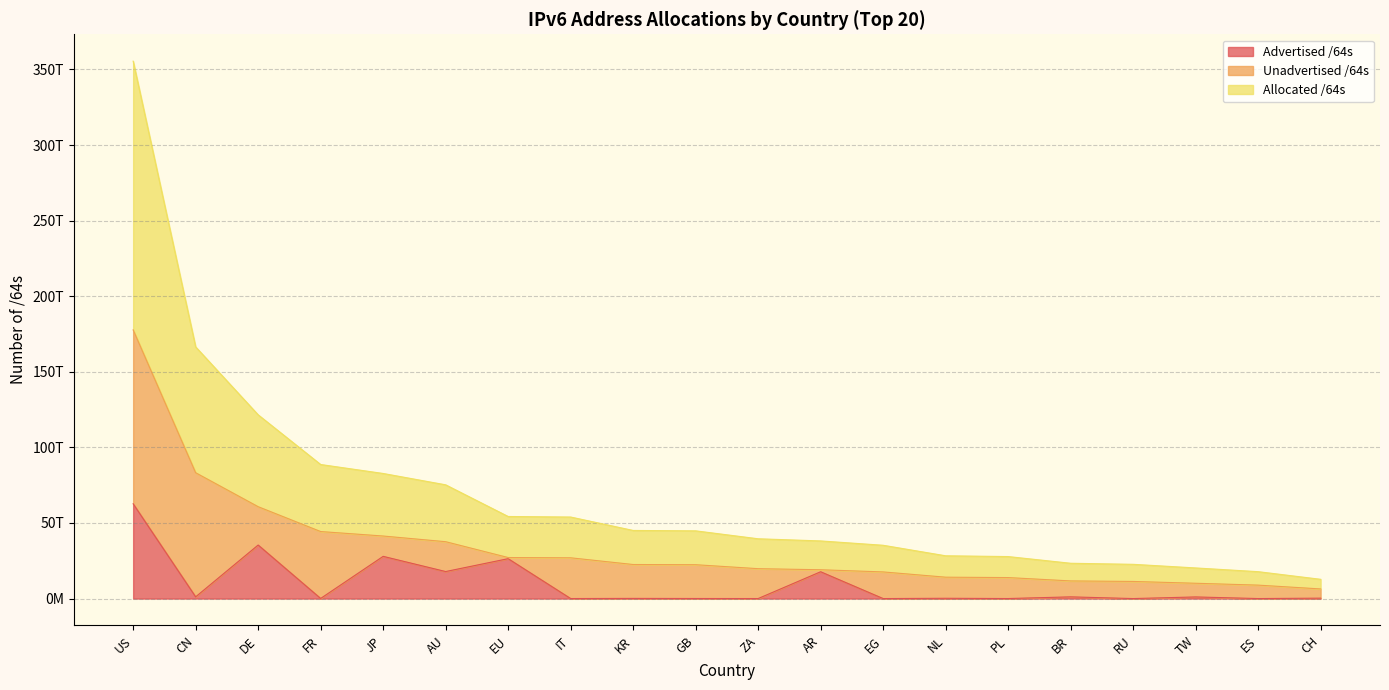

Which series has the largest total across all categories?

Allocated /64s